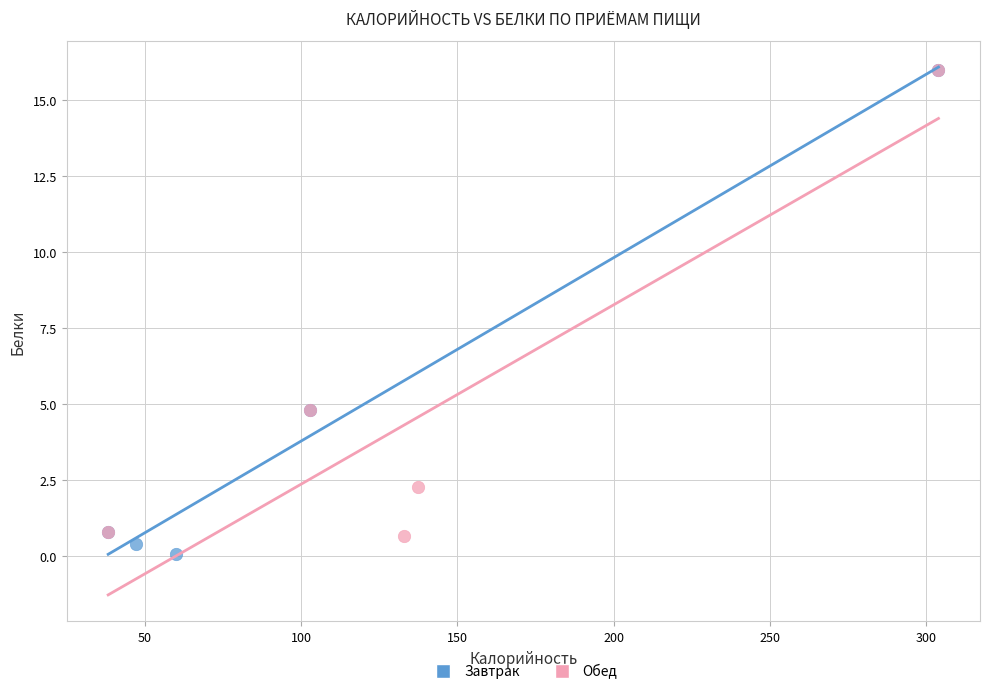

Which series has the largest Y range (max minus min)?

Завтрак